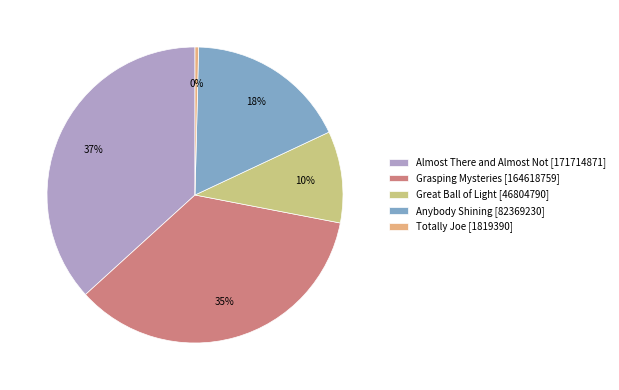

Combined, do Grasping Mysteries and Great Ball of Light account for over 50%?

No